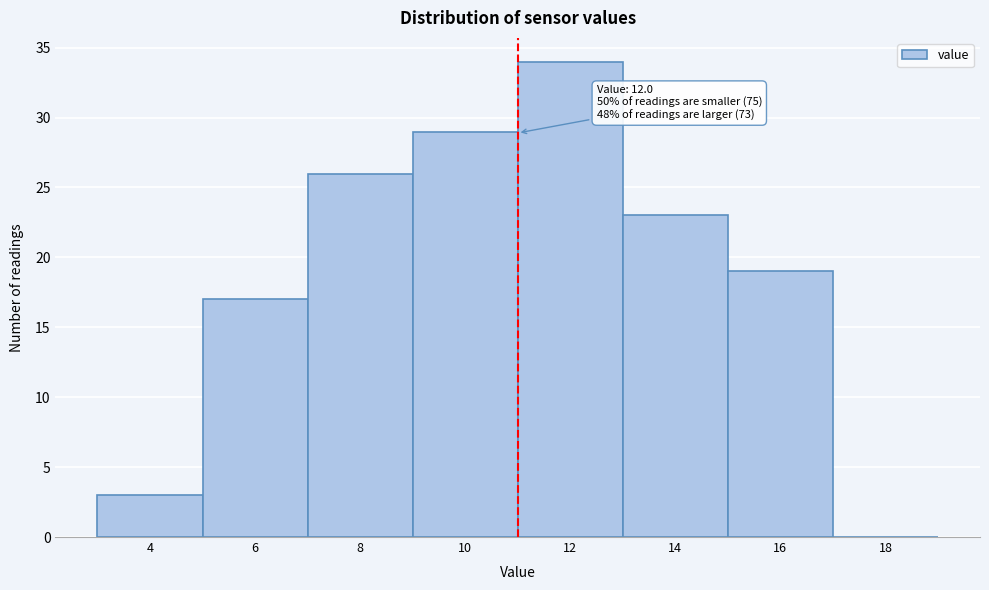

Reading right to left, what are all the values shown in this chart?

18=0	16=19	14=23	12=34	10=29	8=26	6=17	4=3